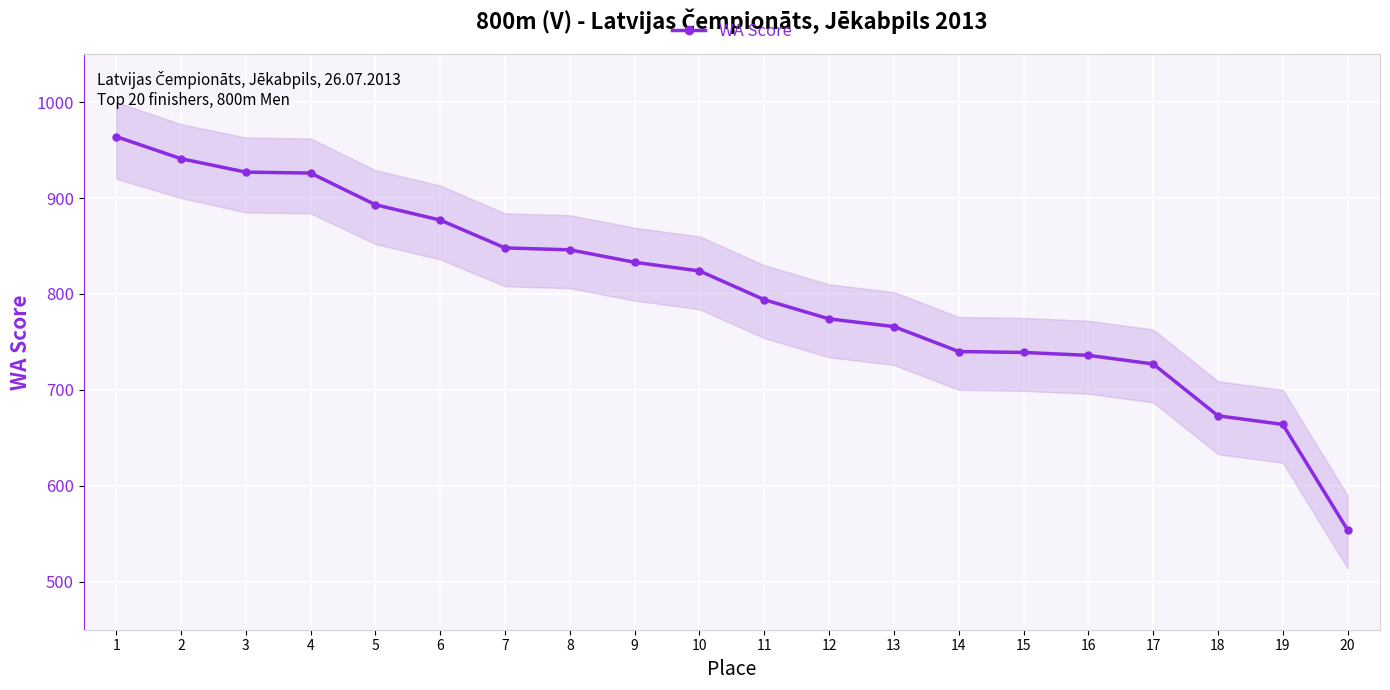

How many values are below 824?

10